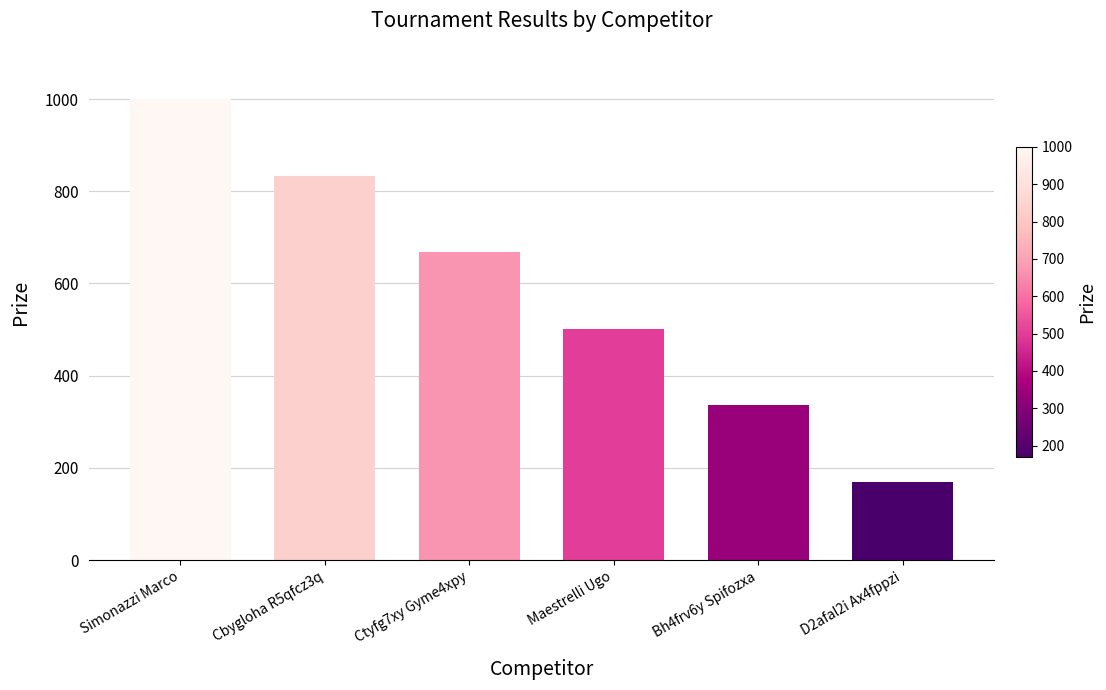

Which category has the highest value across all series?

Simonazzi Marco